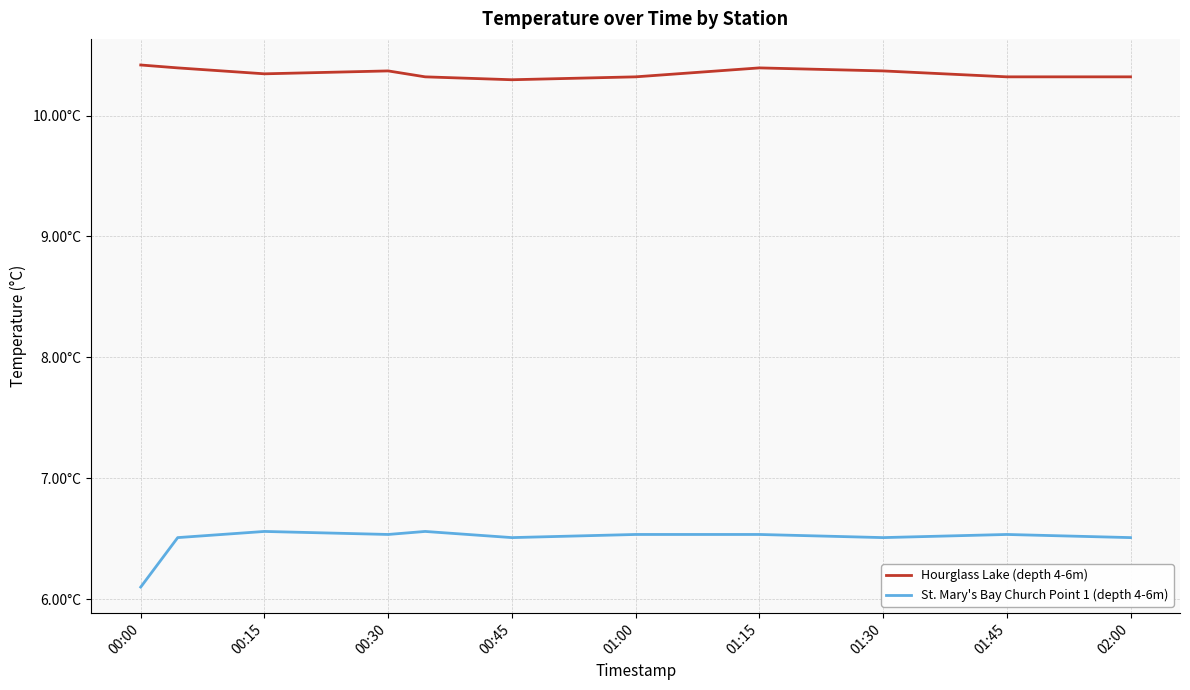

Which series has the widest spread of values?

St. Mary's Bay Church Point 1 (depth 4-6m)